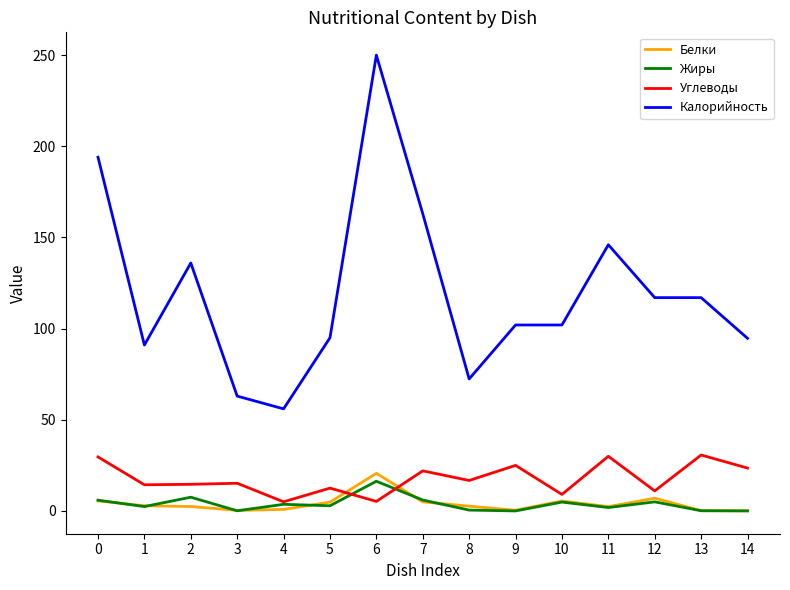

Does the chart have visible grid lines?

No